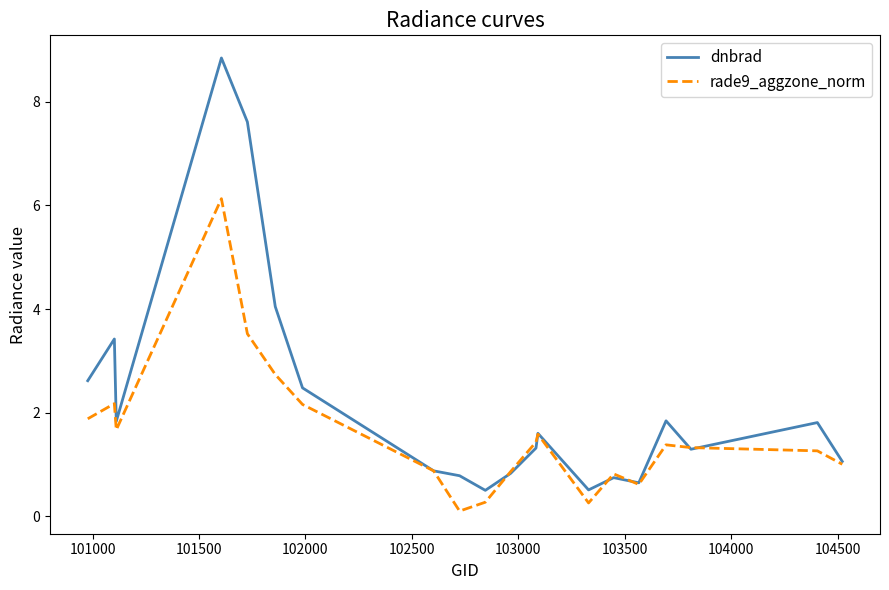

Rank the series by their average value, from highest to lowest.

dnbrad, rade9_aggzone_norm